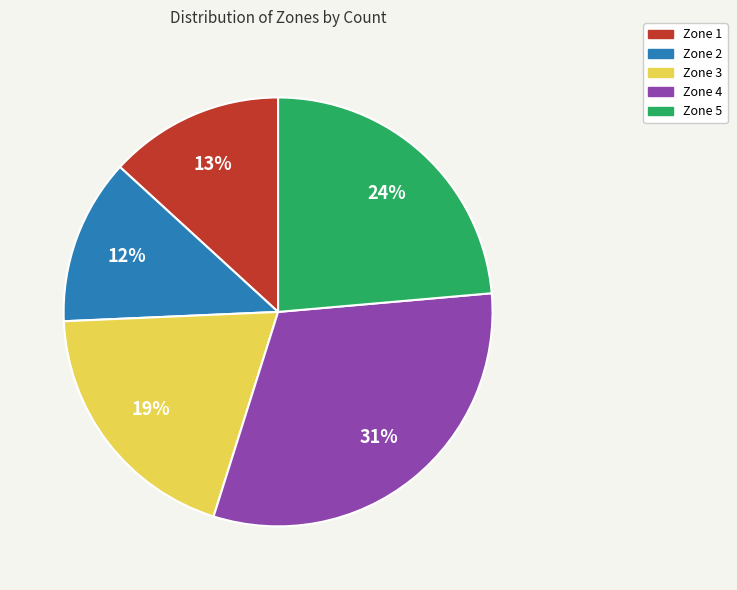

To the nearest percent, what is the difference between the Zone 4 and Zone 1 slice percentages?

18%